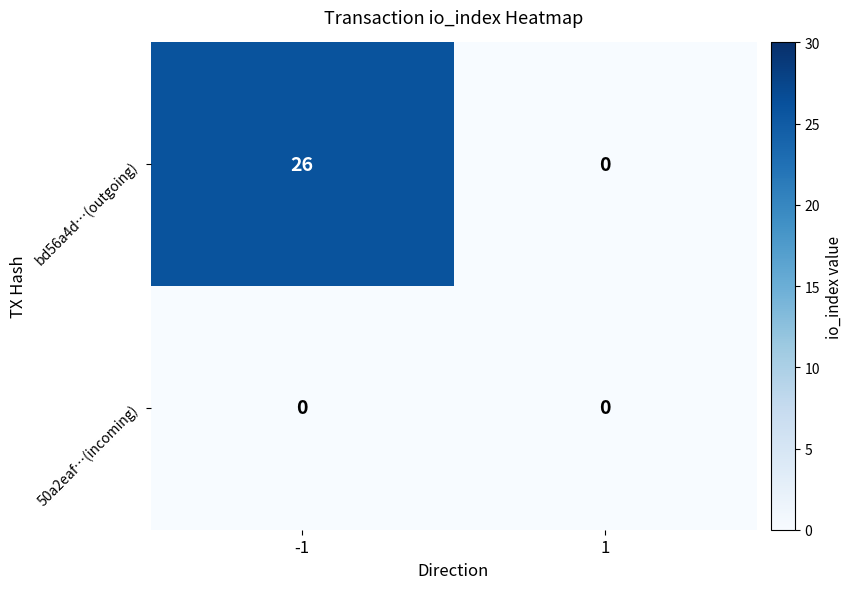

Which category has the highest value across all series?

-1